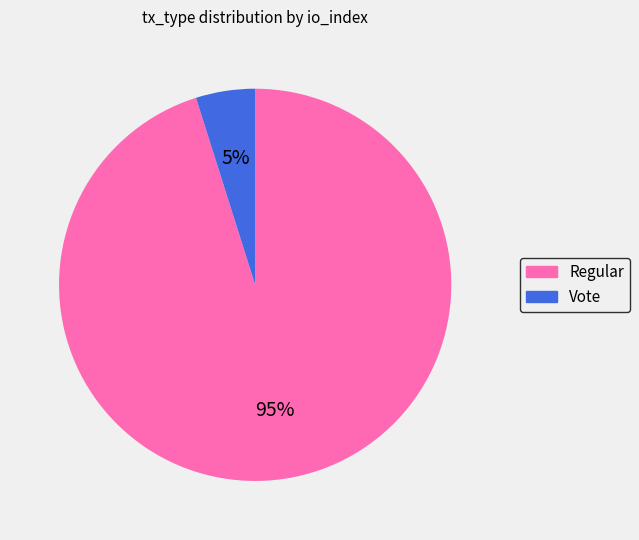

Rank the categories by value from highest to lowest.

Regular, Vote